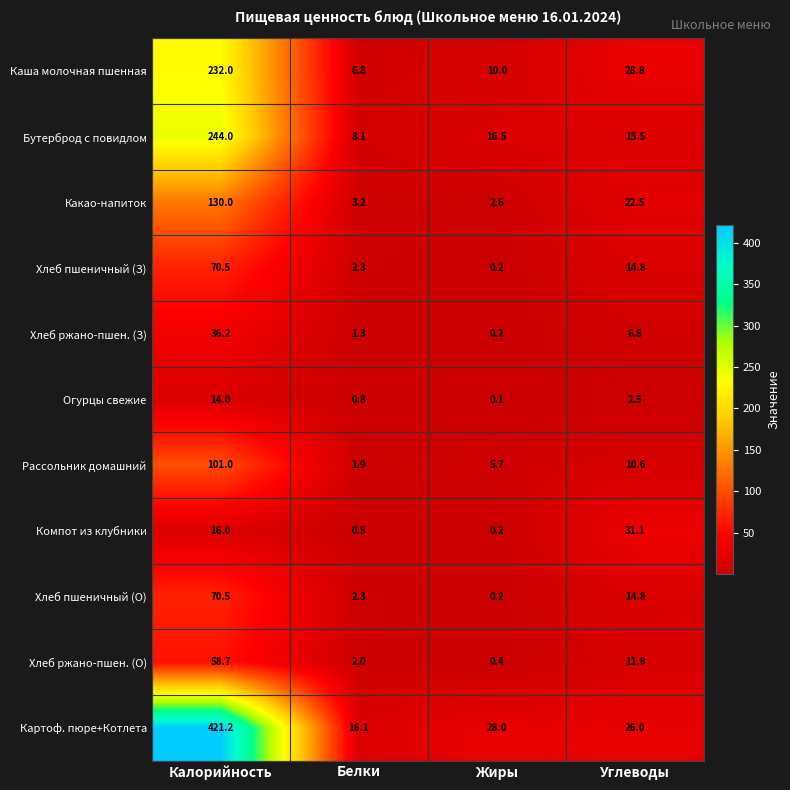

What is the total value across all series at Углеводы?

185.3